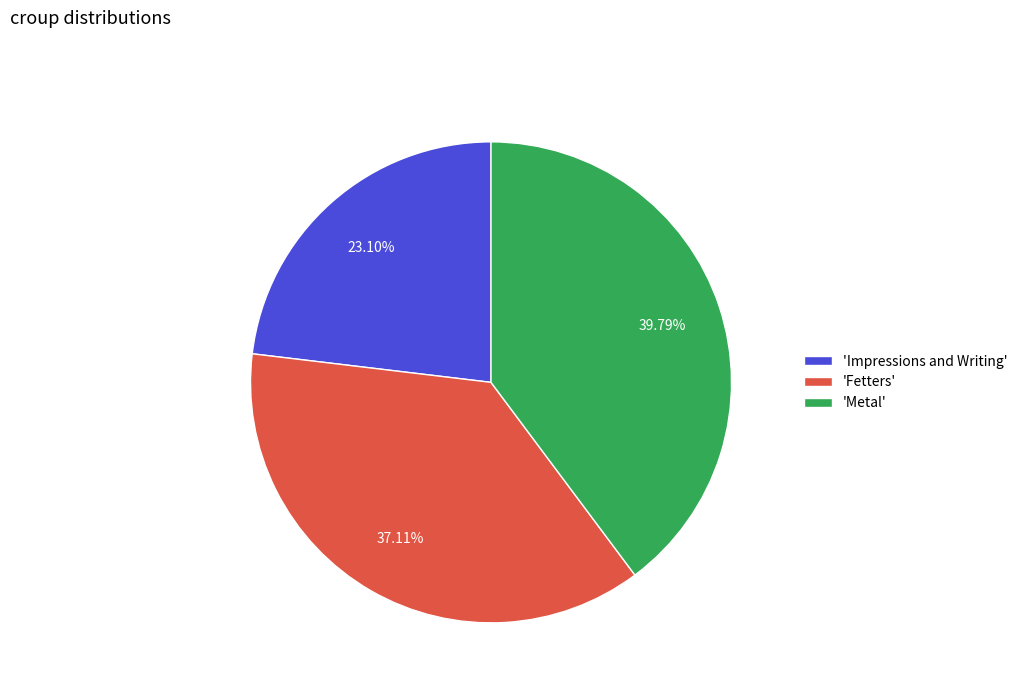

Do 'Metal' and 'Fetters' together represent more than half of the pie?

Yes